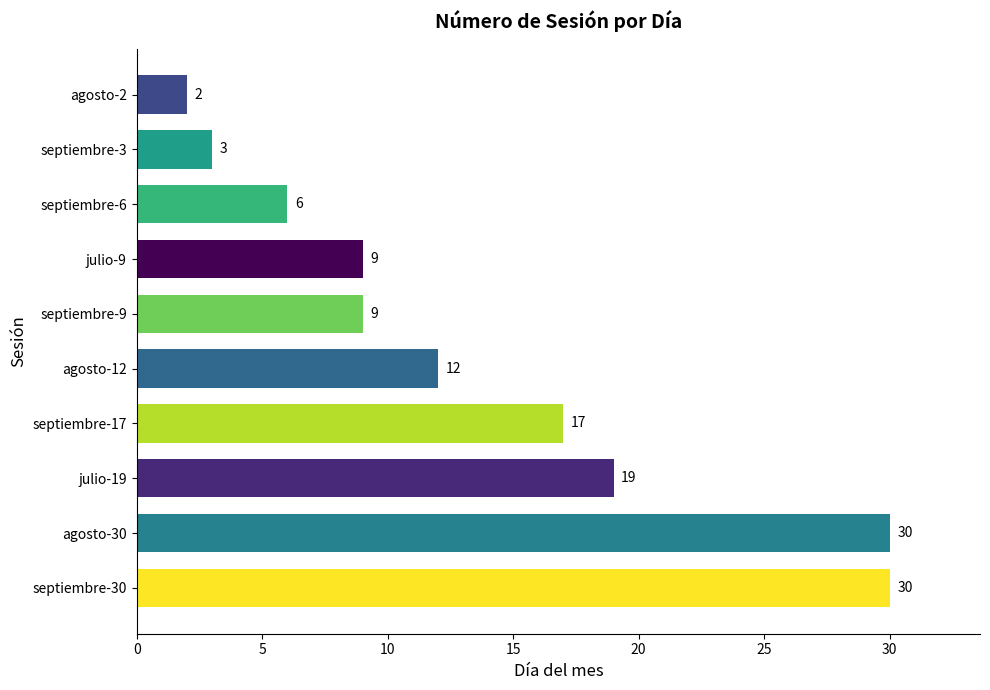

Which category has the lowest value across all series?

agosto-2